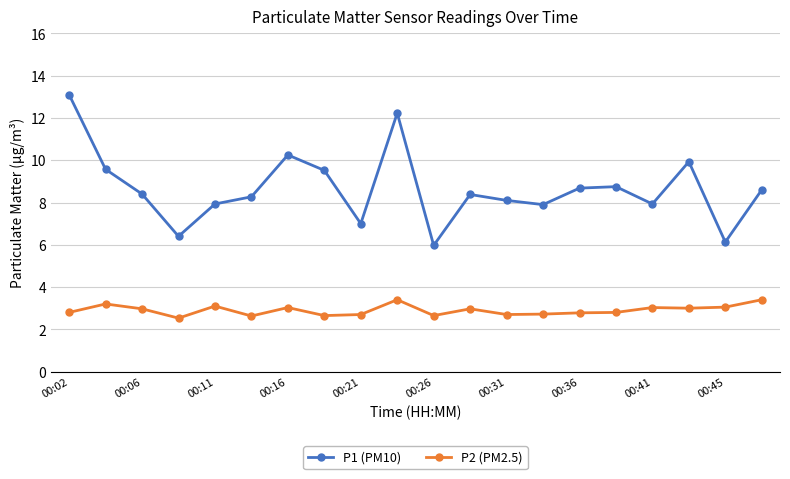

What is the minimum value shown in the chart?

2.5